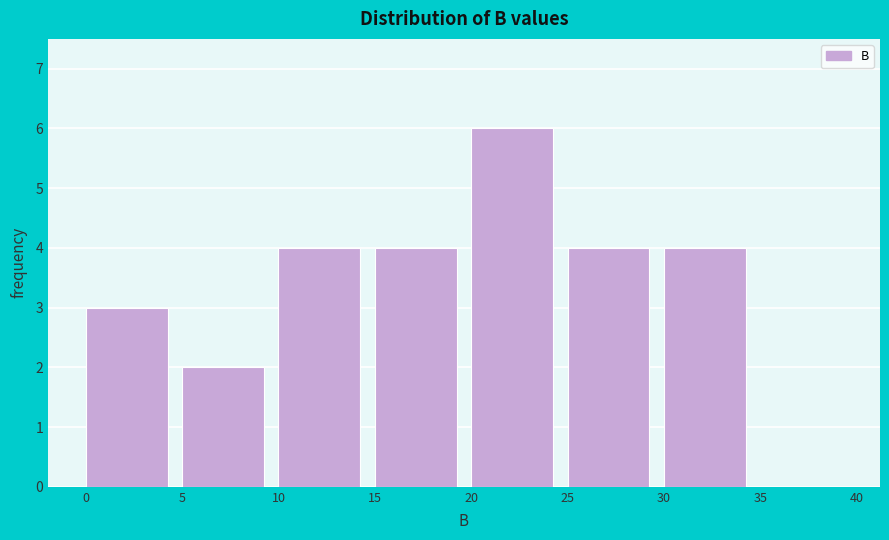

Reading left to right, list every bar in this chart as the range it spans on the x-axis followed by its height. The values are not printed on the chart, so give them approximately, as read against the axis.

0 to 5: 3
5 to 10: 2
10 to 15: 4
15 to 20: 4
20 to 25: 6
25 to 30: 4
30 to 35: 4
35 to 40: 0